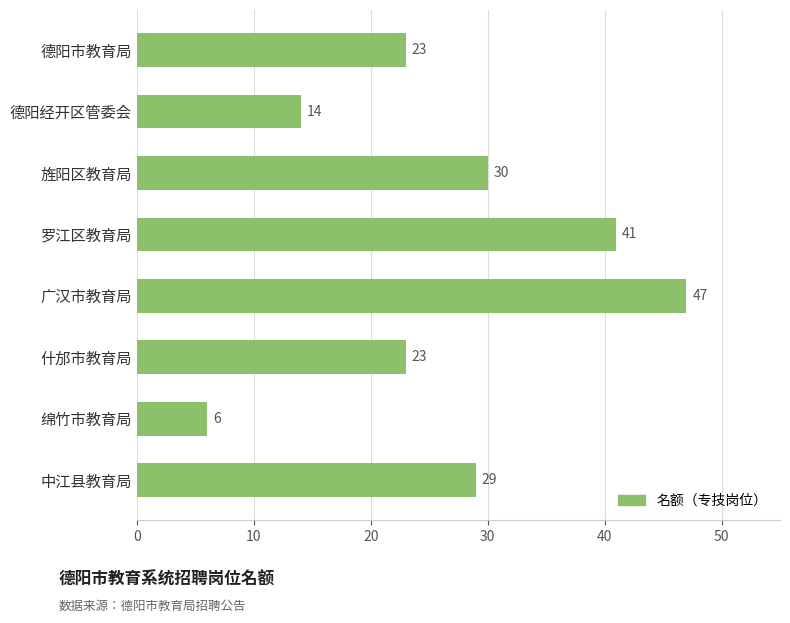

The value at 德阳市教育局 is 23. True or false?

True